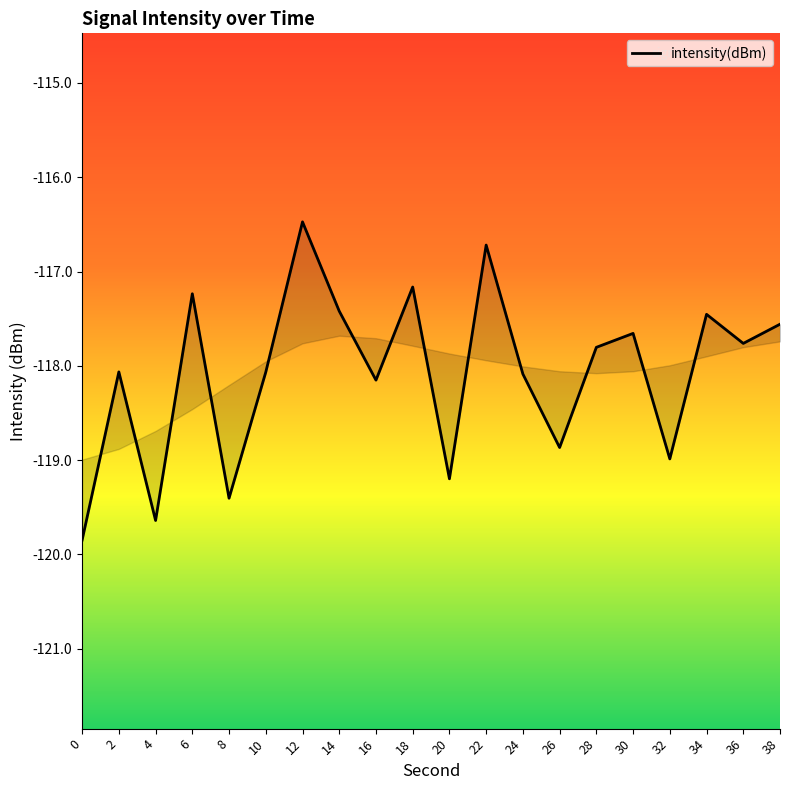

Does the chart display data point markers on the line(s)?

No